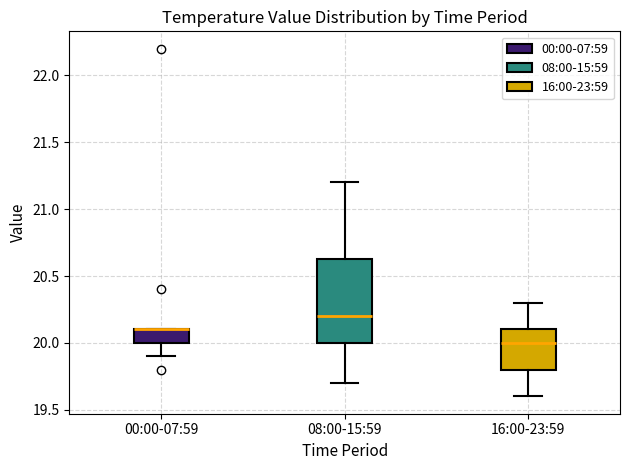

Reading left to right, transcribe this box plot: for each box, give where its median line is, the range the box spans, and where its two whiskers end, as read against the y-axis. The values are not printed on the chart, so give them approximately, as read against the axis.

00:00-07:59: median 20.10 (drawn on the box's upper edge), box 20.00 to 20.10, whiskers 19.90 to 20.10
08:00-15:59: median 20.20, box 20.00 to 20.65, whiskers 19.70 to 21.20
16:00-23:59: median 20.00, box 19.80 to 20.10, whiskers 19.60 to 20.30